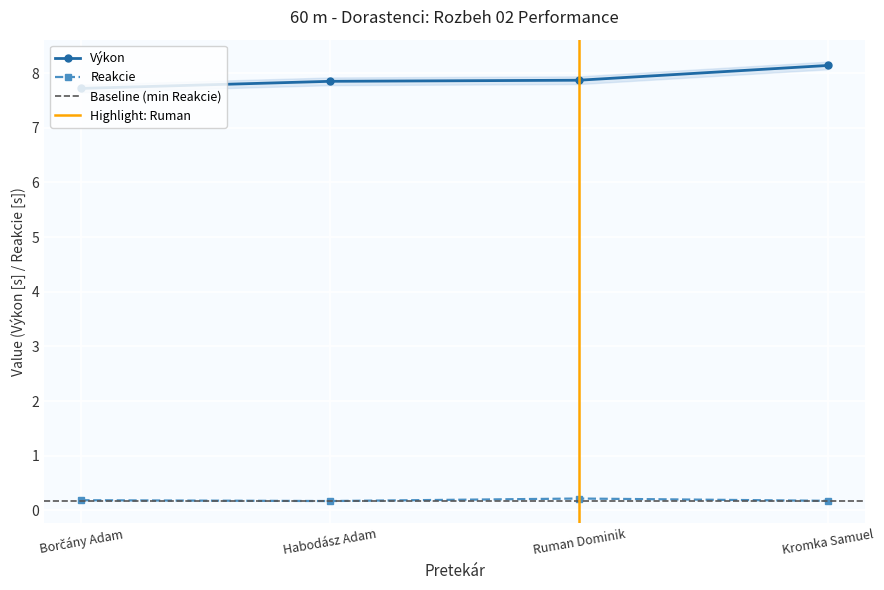

Read the Reakcie value at Kromka Samuel.

0.2